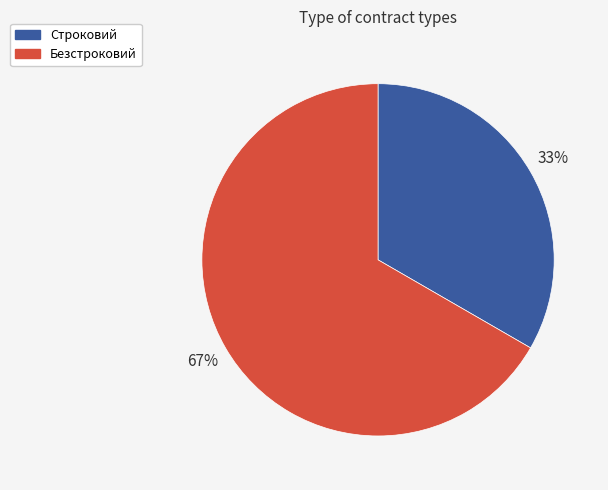

Combined, do Безстроковий and Строковий account for over 50%?

Yes